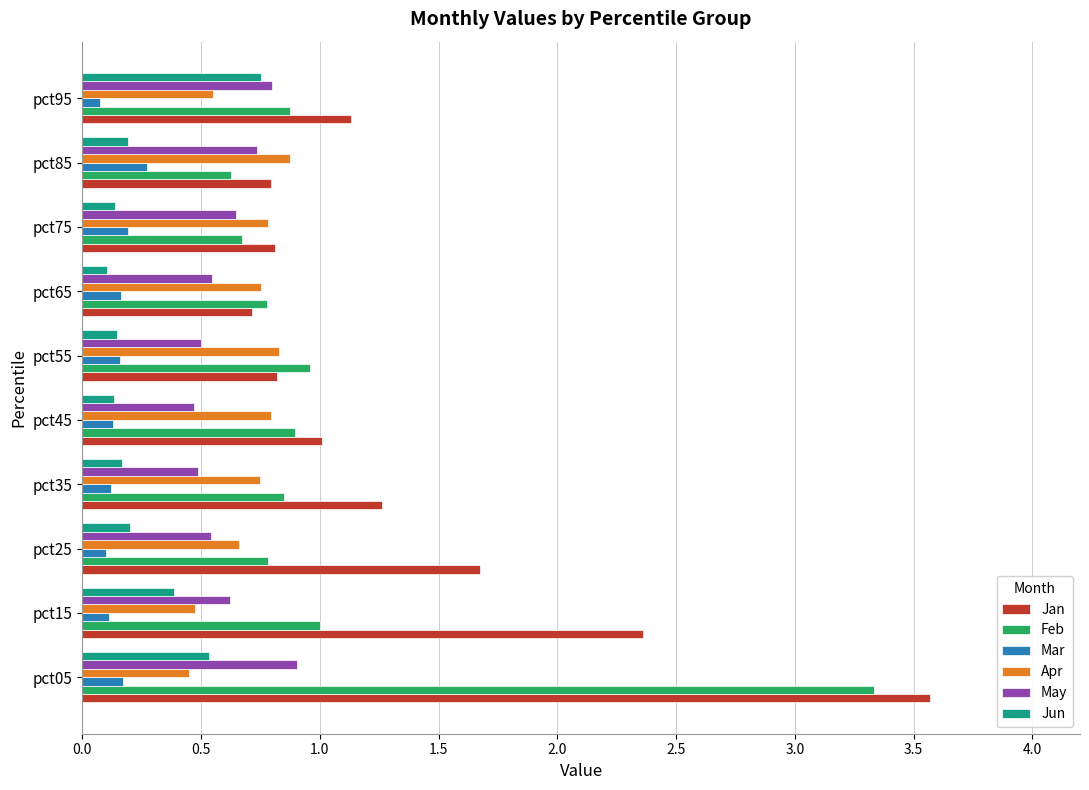

At how many categories does at least one series exceed 3?

1